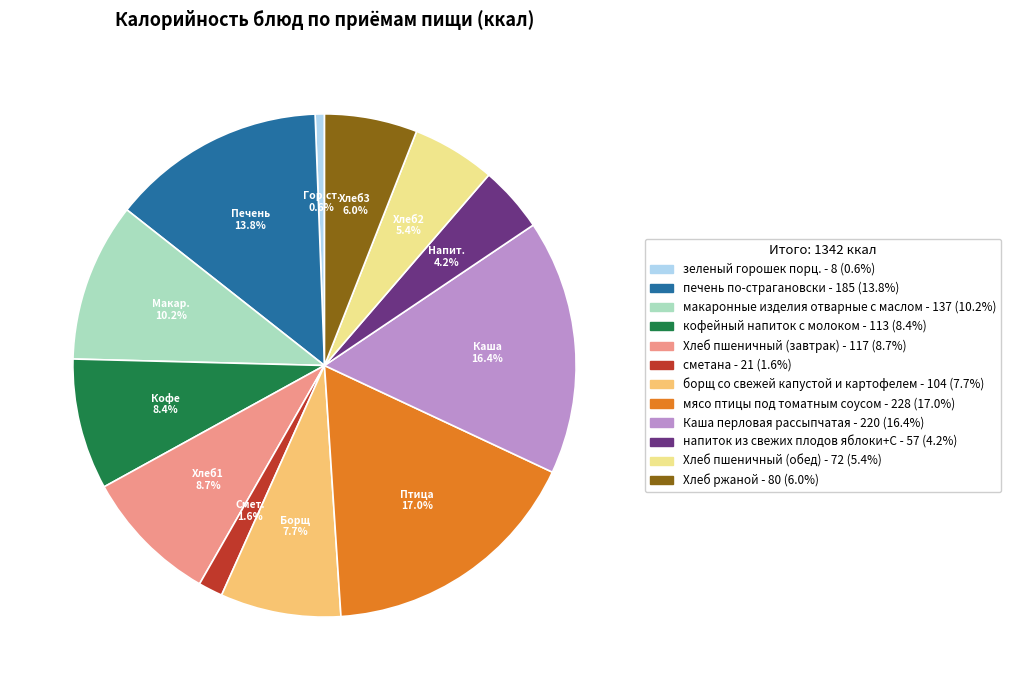

To the nearest percent, what is the average slice percentage?

8%